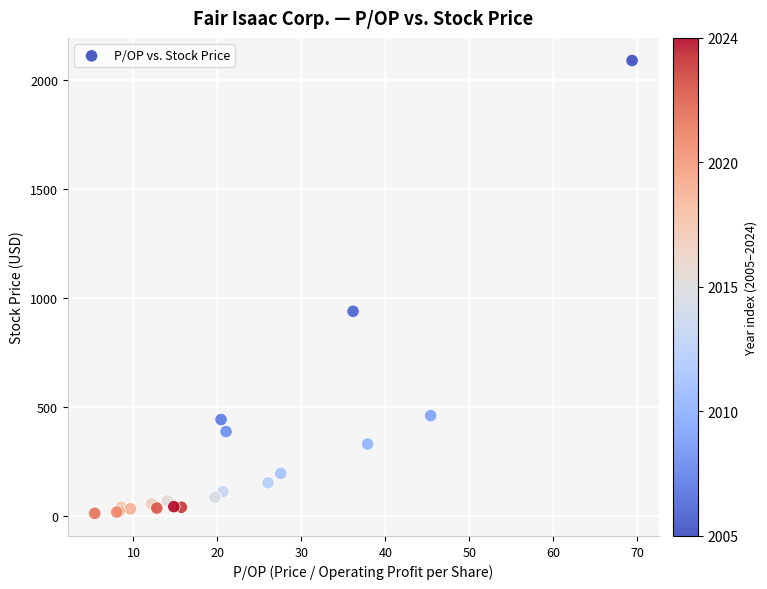

What Y value in the scatter plot is closest to 1052?

940.4